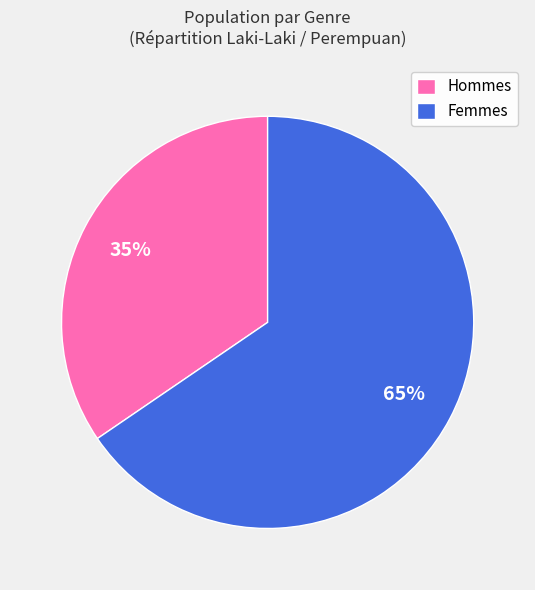

Approximately how many times larger is the value at Femmes compared to Hommes?

1.9